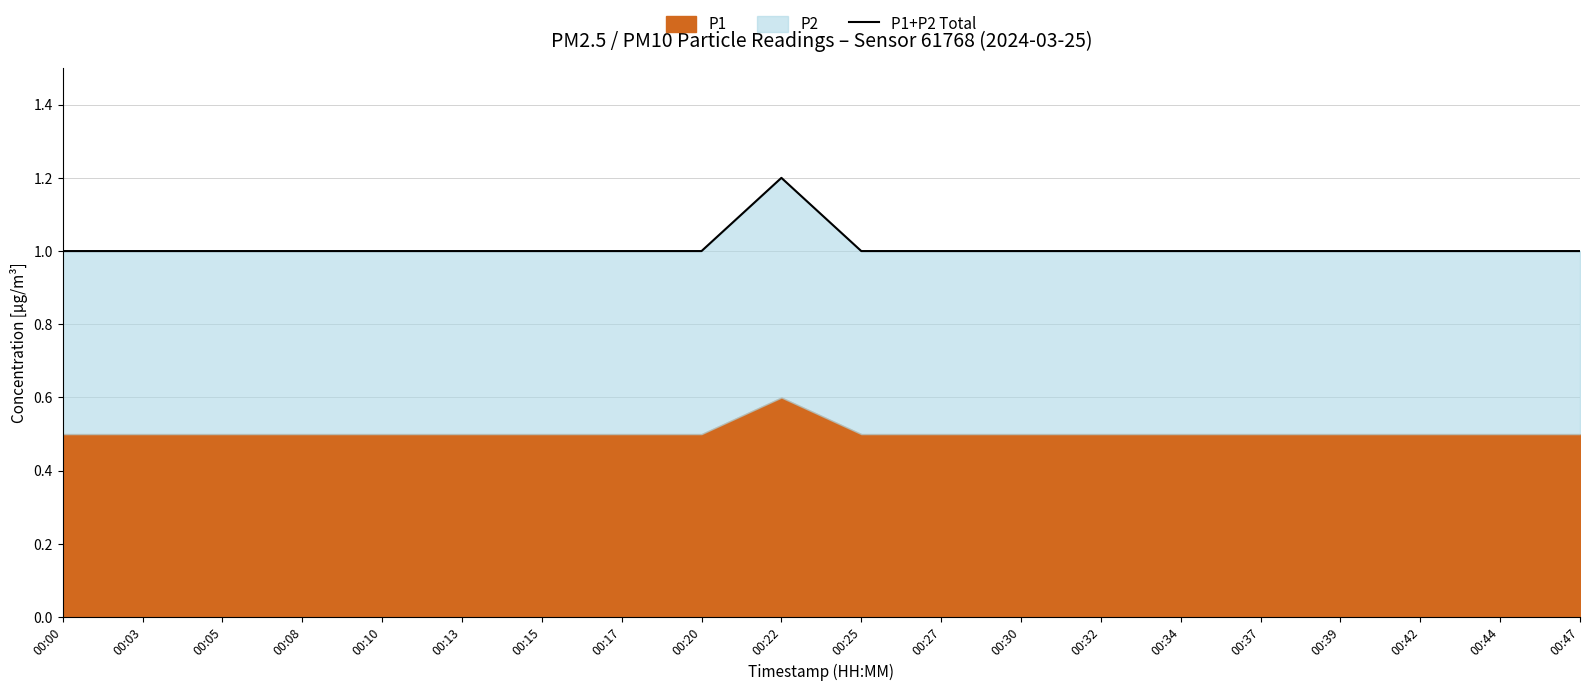

What is the average value?

1.0